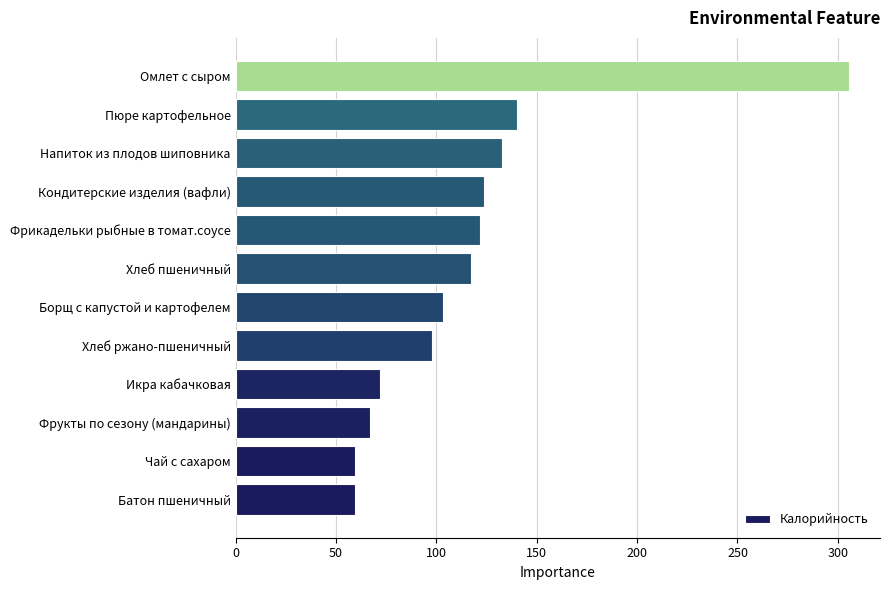

Which label corresponds to the largest value in the chart?

Омлет с сыром